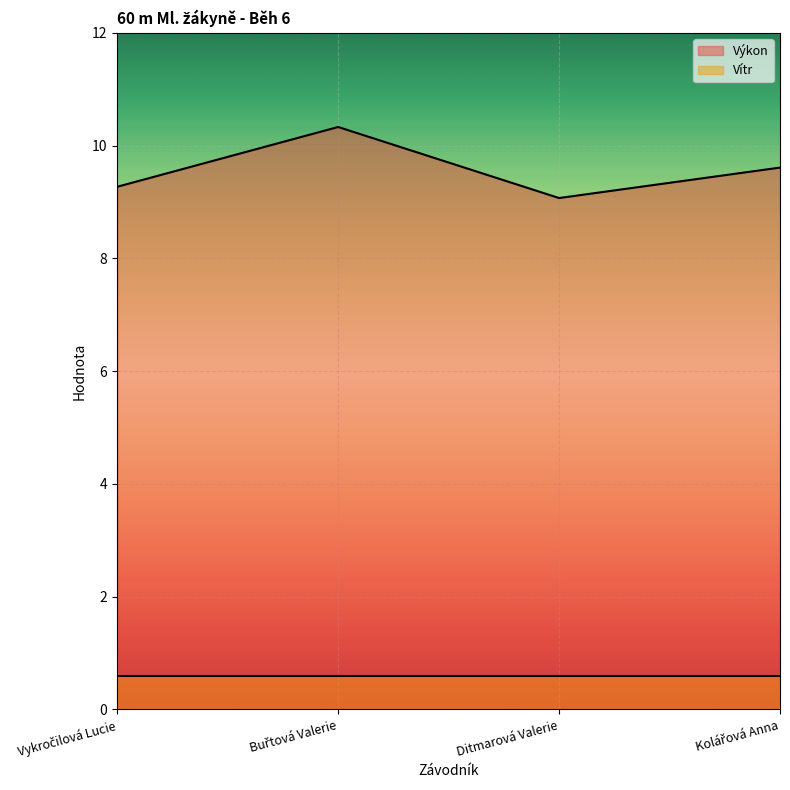

What is the label of the 3rd point from the left?

Ditmarová Valerie